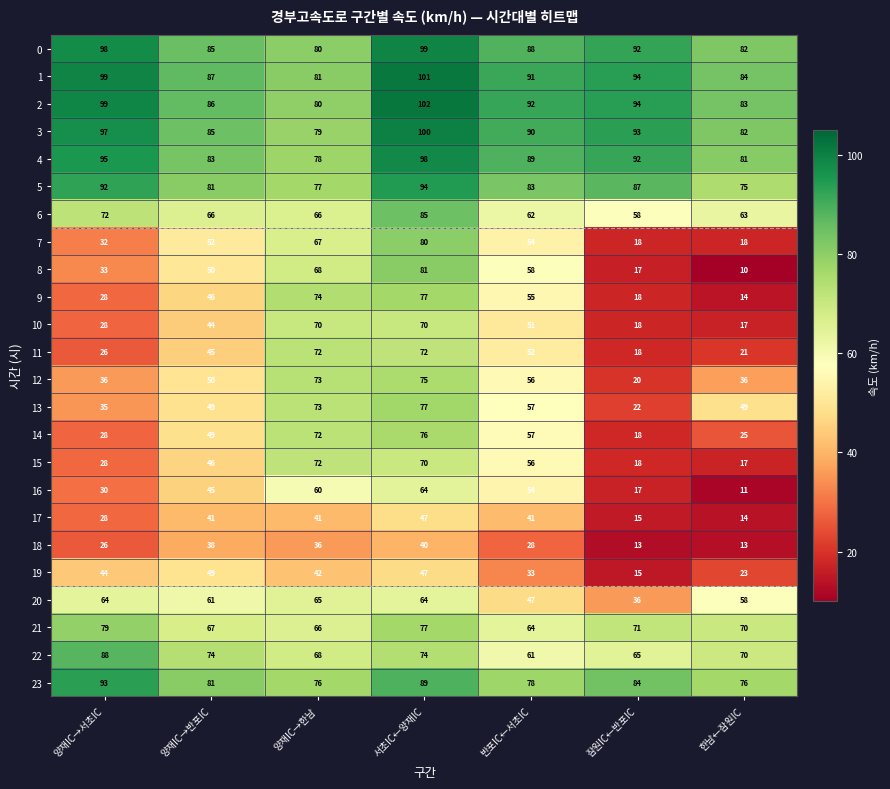

What is the sum of all 0 values?

624